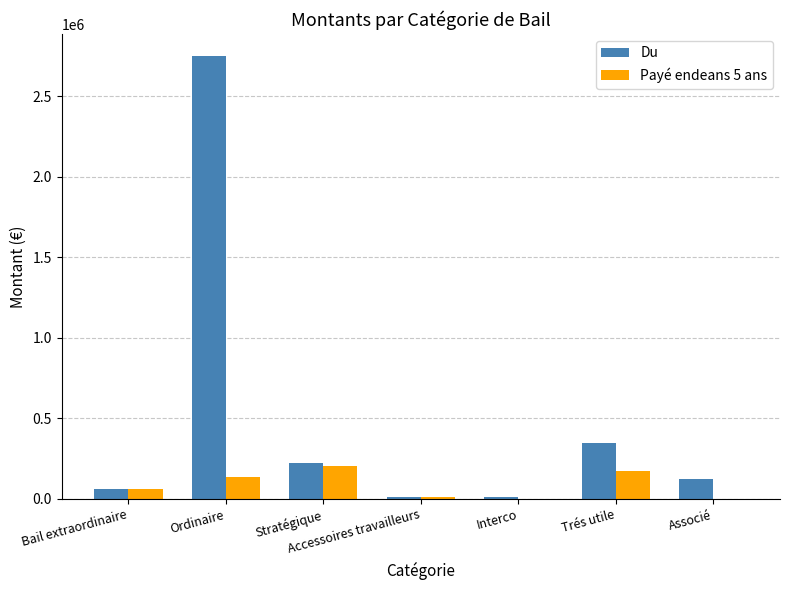

Count the number of data series in this chart.

2